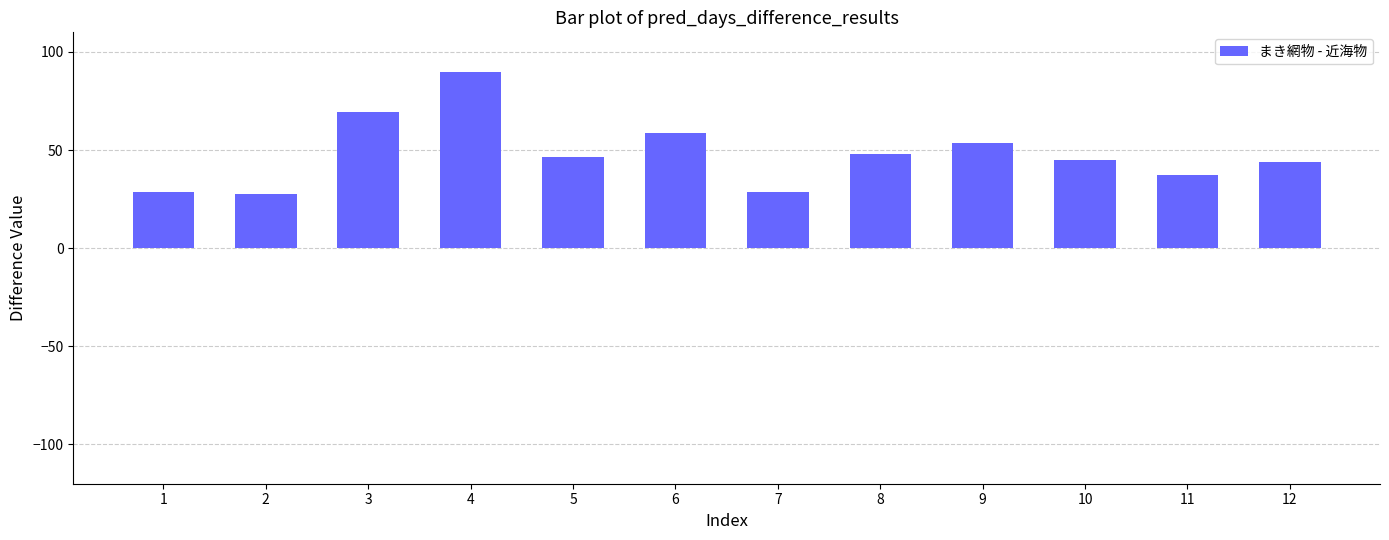

What is the difference between the maximum and minimum values?

62.3